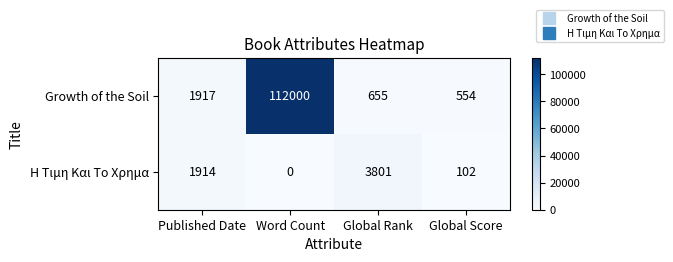

Count the number of data series in this chart.

2